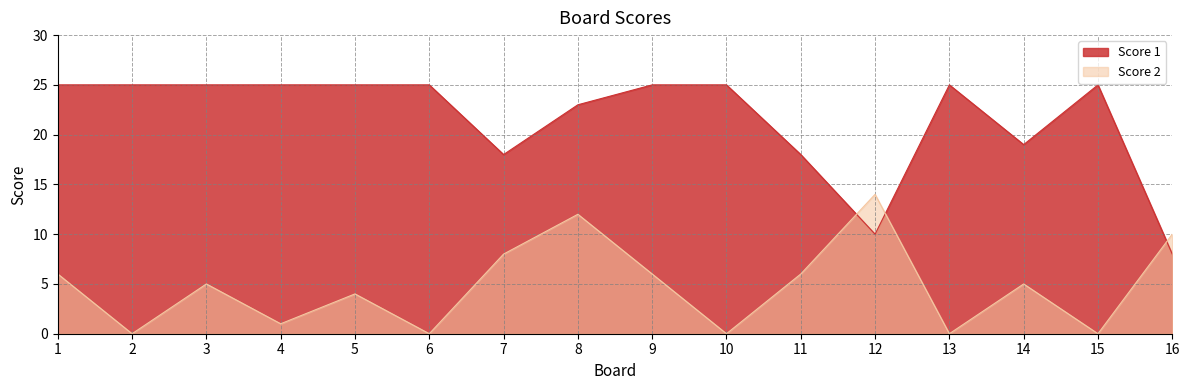

Rank the series by their average value, from lowest to highest.

Score 2, Score 1